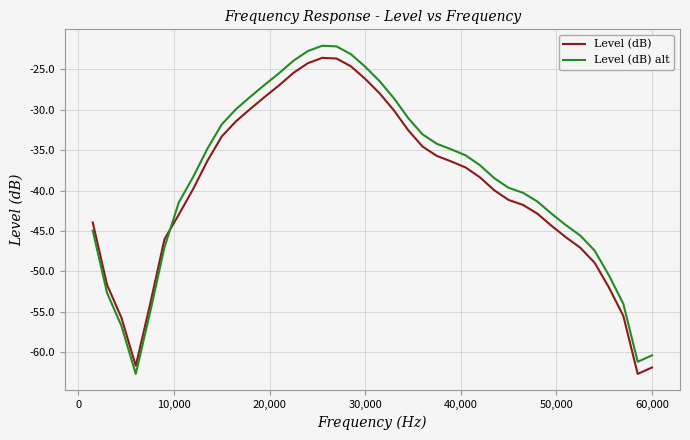

After their last crossing, which series has the higher values: Level (dB) or Level (dB) alt?

Level (dB) alt